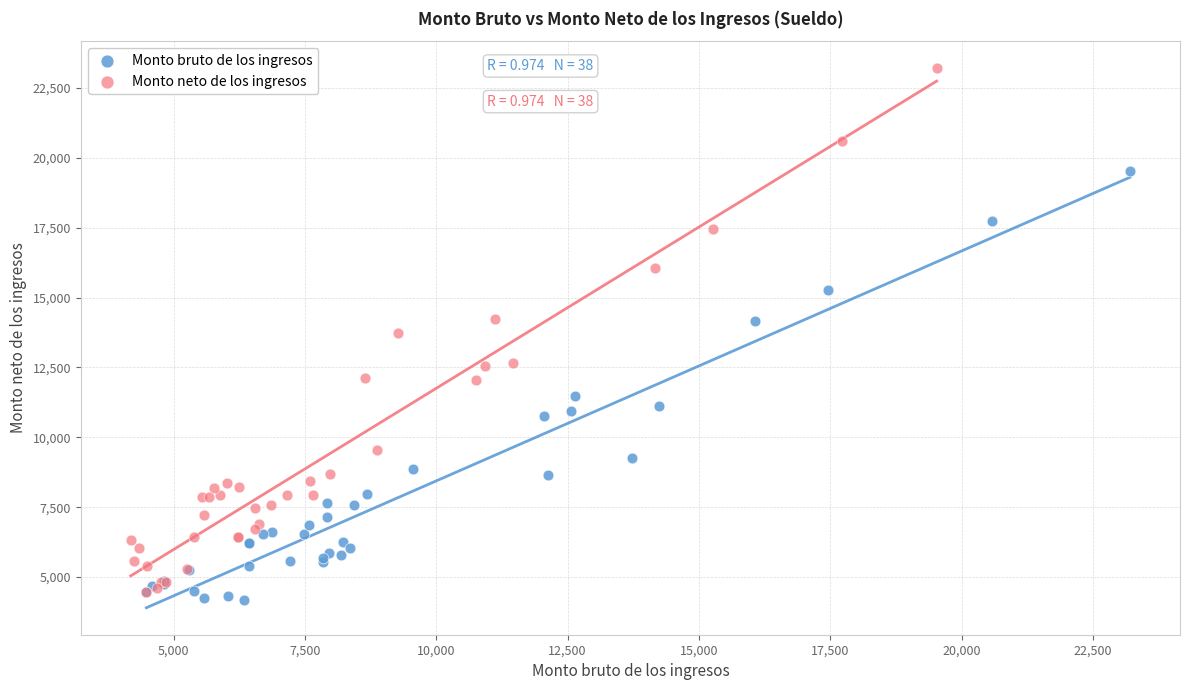

Which series has the largest Y range (max minus min)?

Monto neto de los ingresos